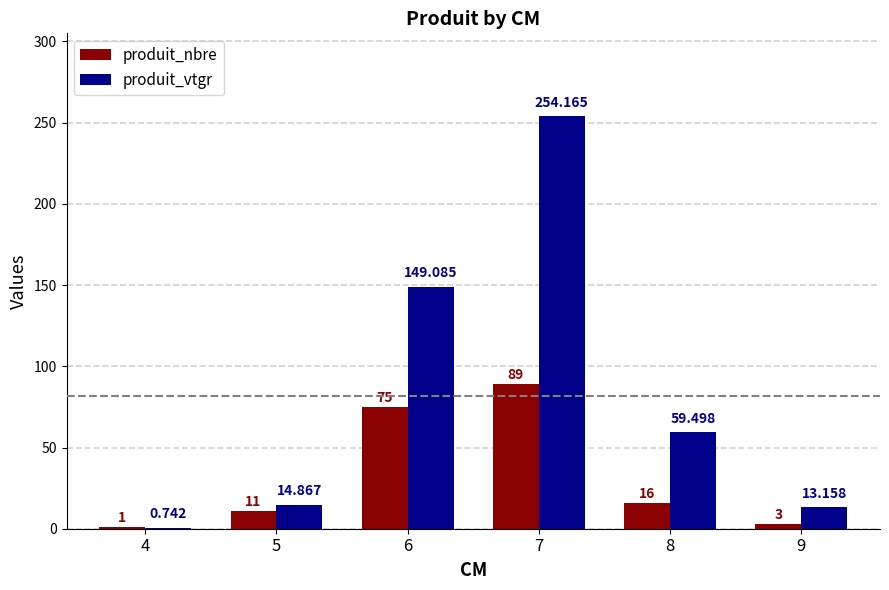

Which series has the largest total across all categories?

produit_vtgr